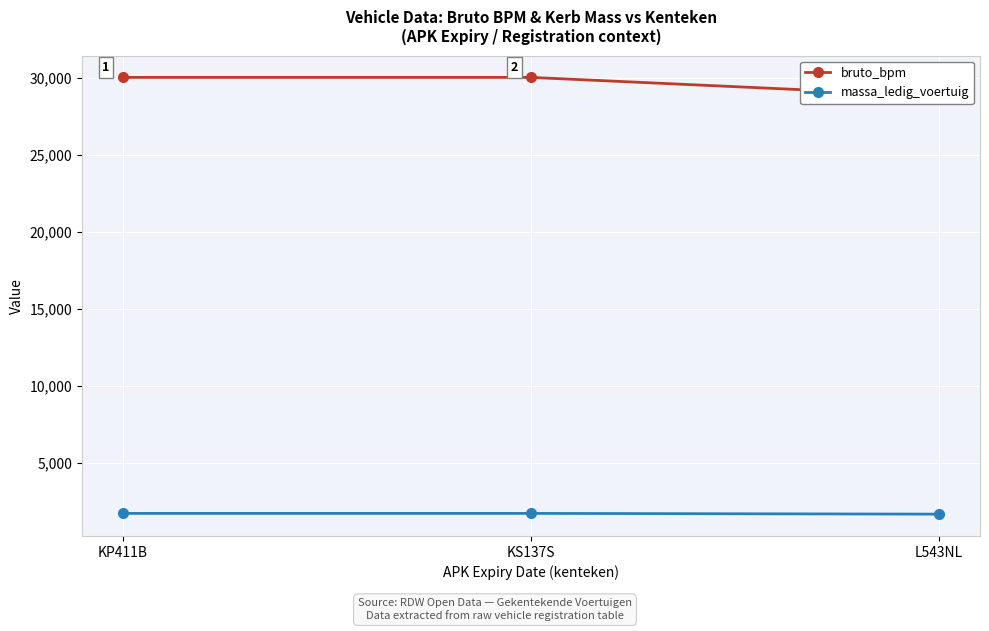

What is the average value of the bruto_bpm series?

29627